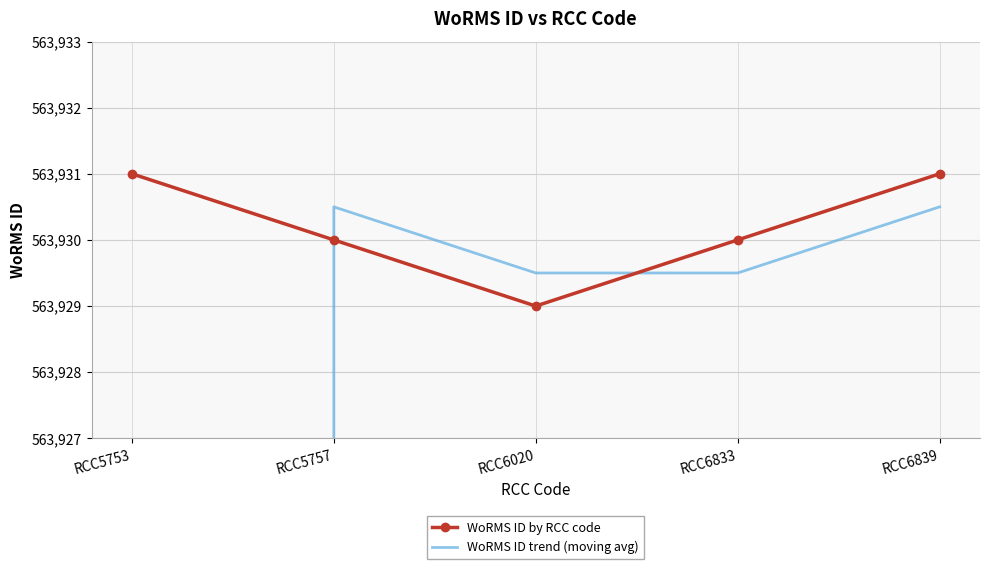

Rank the categories by WoRMS ID by RCC code value from highest to lowest.

RCC5753, RCC6839, RCC5757, RCC6833, RCC6020